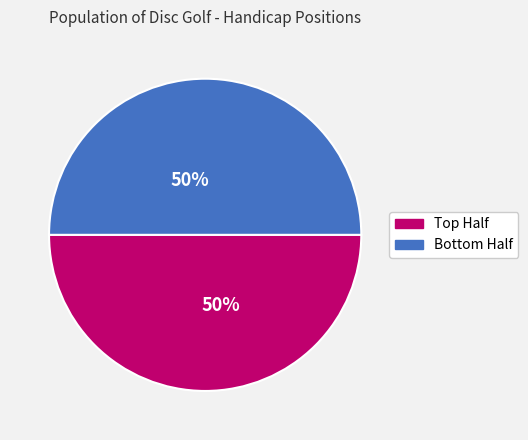

How many slices are in this pie chart?

2